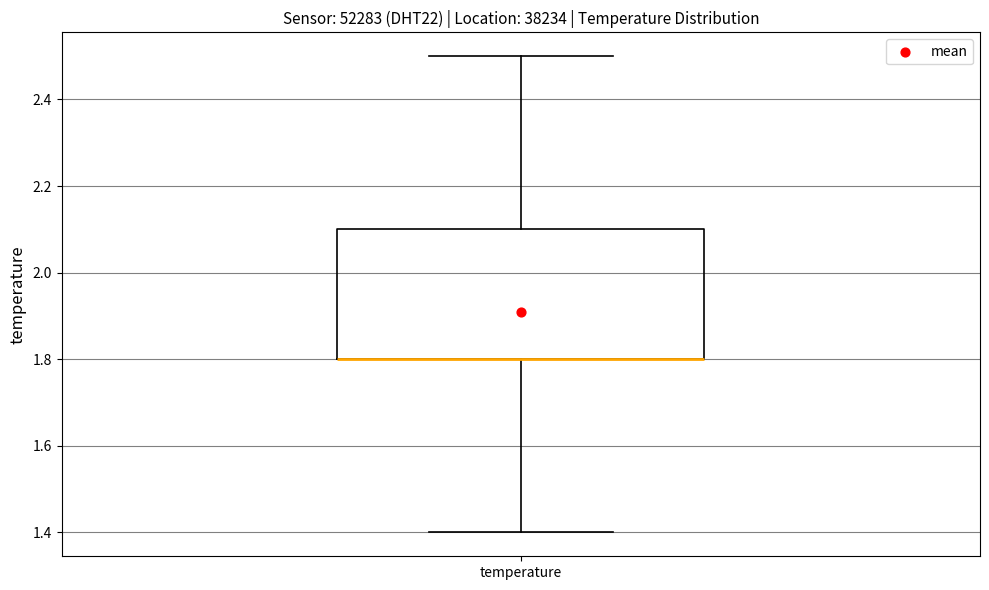

Where is the lower edge of the box for temperature on the y-axis? The values are not printed on the chart, so give them approximately, as read against the axis.

1.8